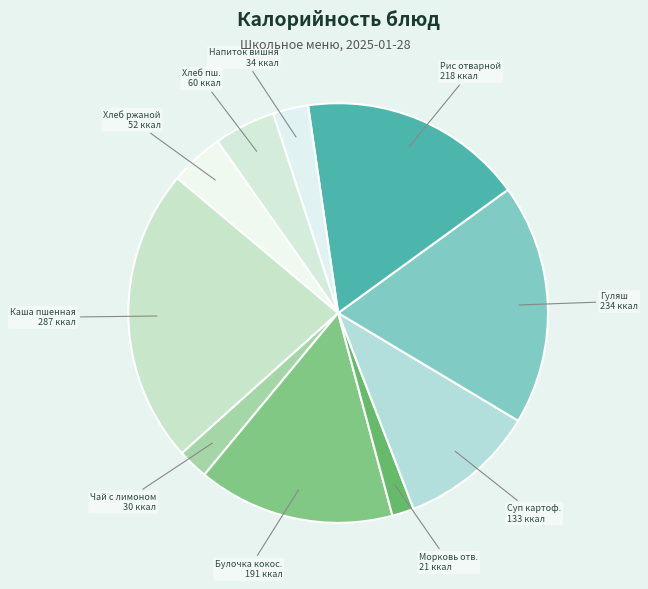

Which category has the biggest portion of the pie?

Каша пшенная молочная жидкая